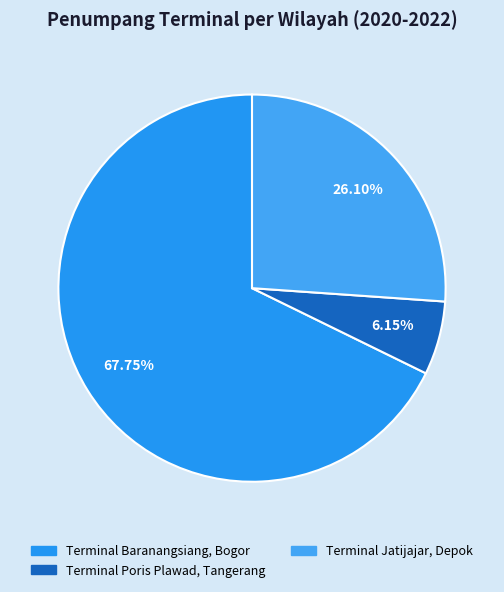

How many slices are in this pie chart?

3